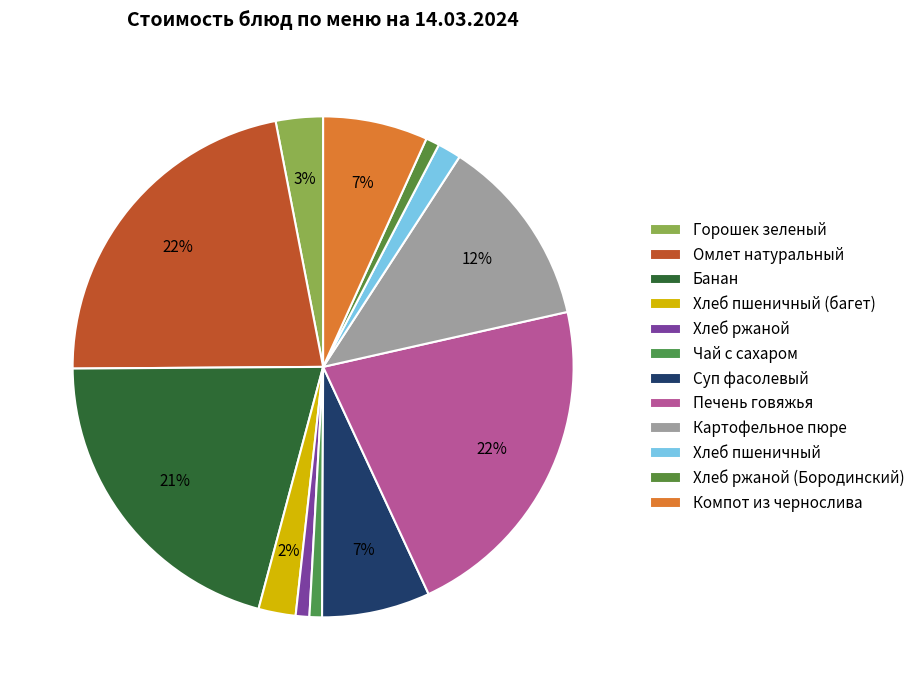

Is the sum of Горошек зеленый and Хлеб ржаной greater than half?

No